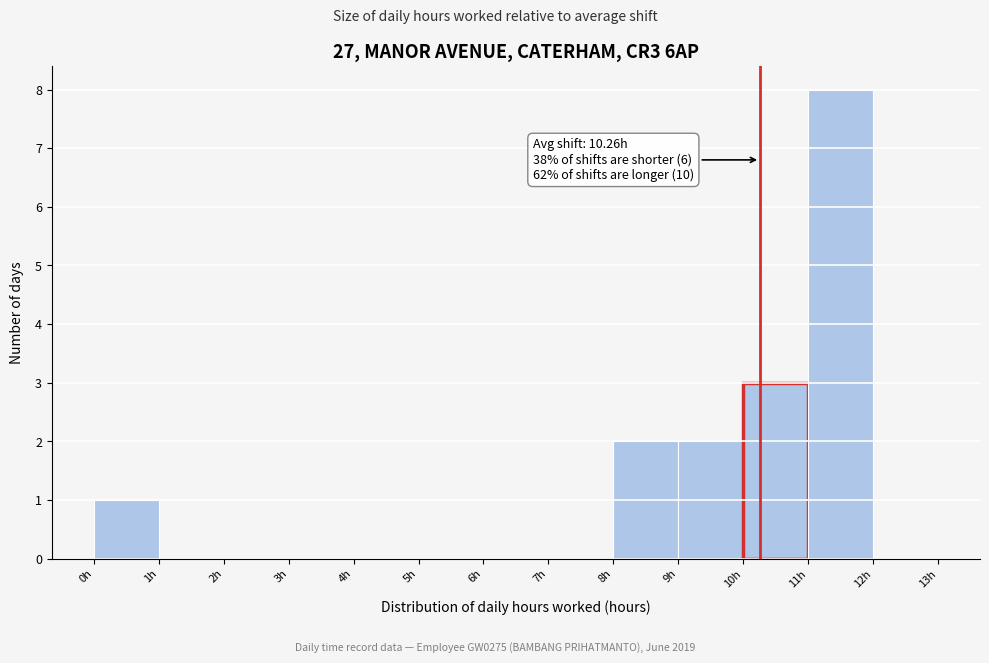

Over which range of the x-axis is the bar tallest?

11 to 12